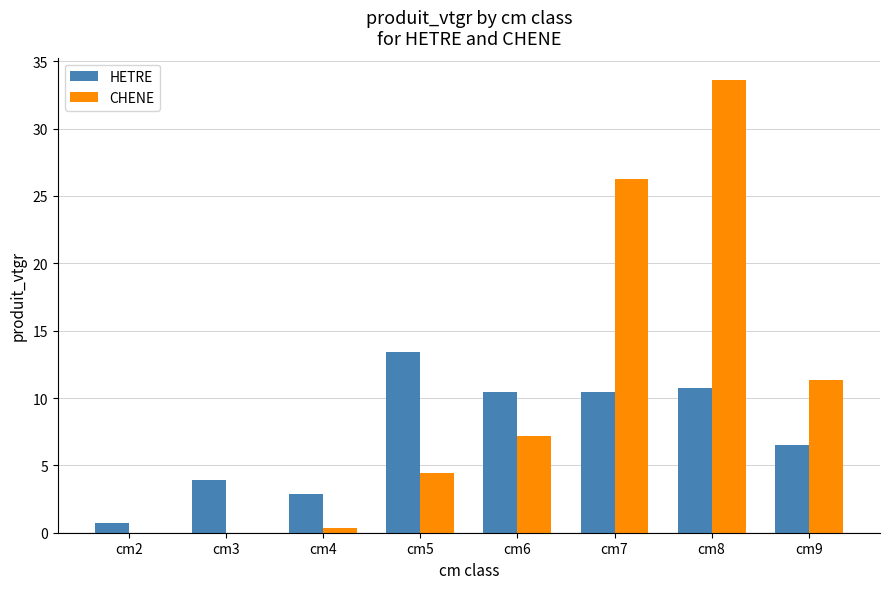

The CHENE series shows 33.6 at cm8. True or false?

True